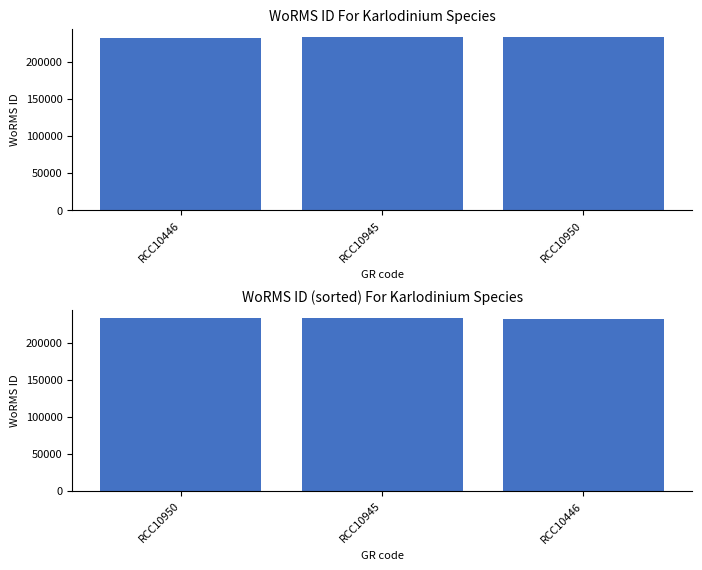

What is the smallest value displayed?

231789